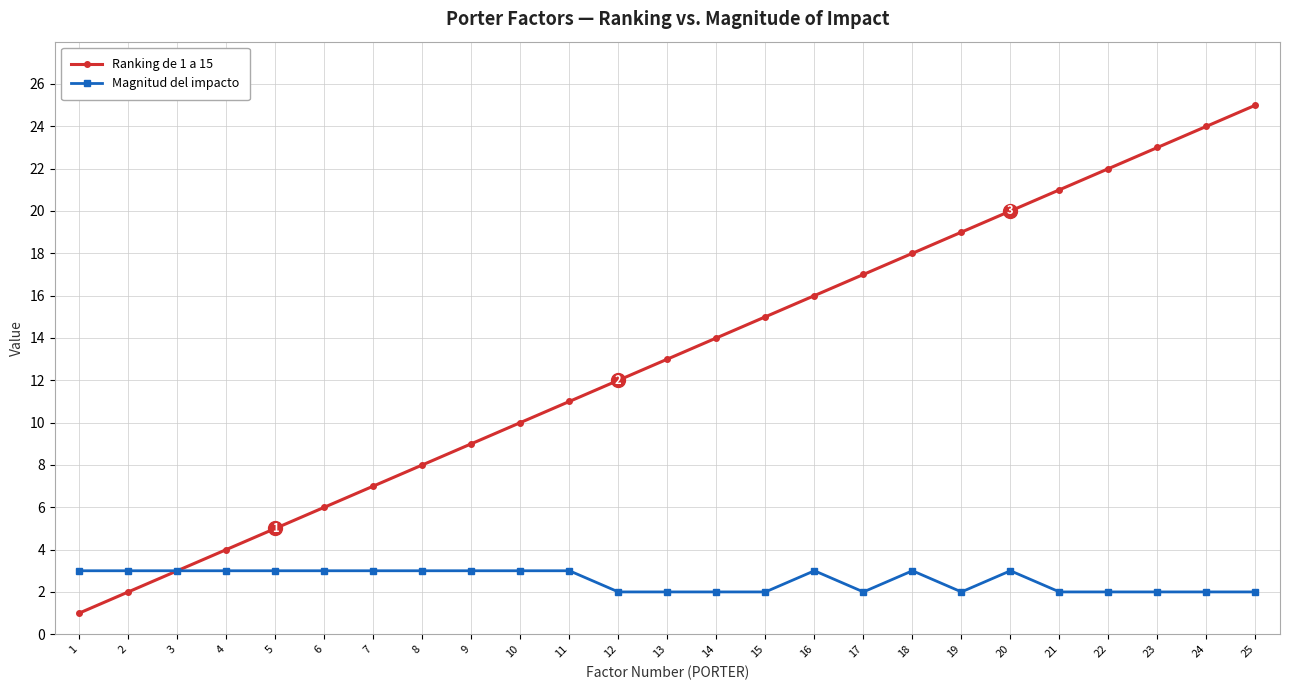

Is it true that Magnitud del impacto equals 1 at 3?

False